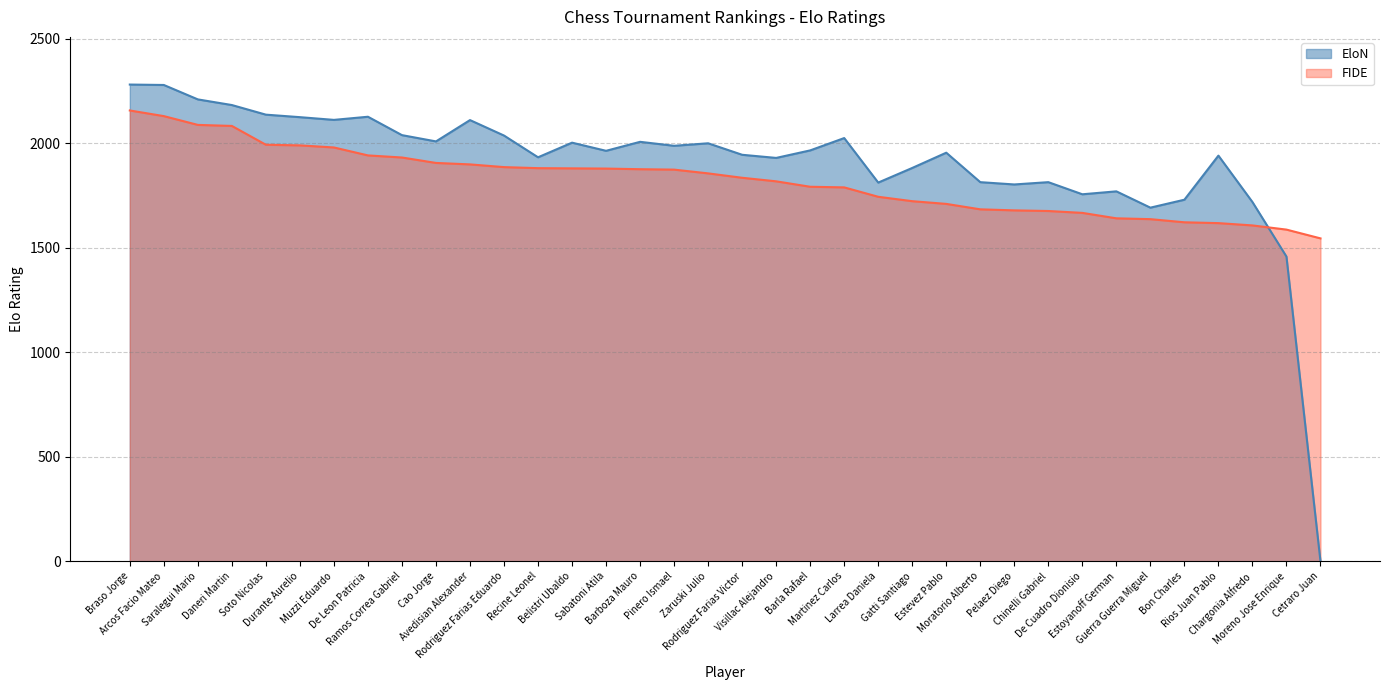

How many data points does each series have?

36